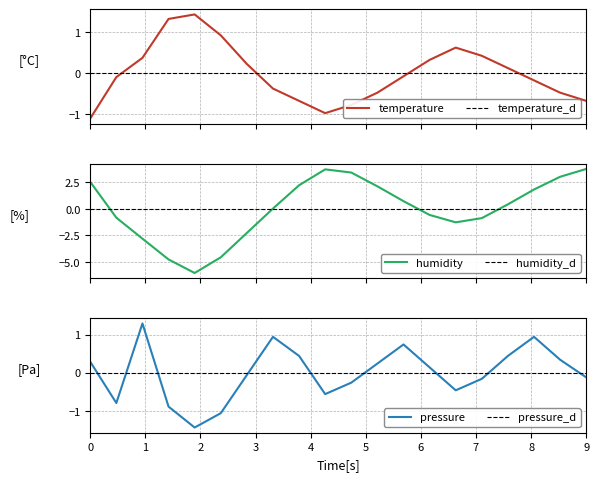

How many interior local peaks does the temperature series have?

2